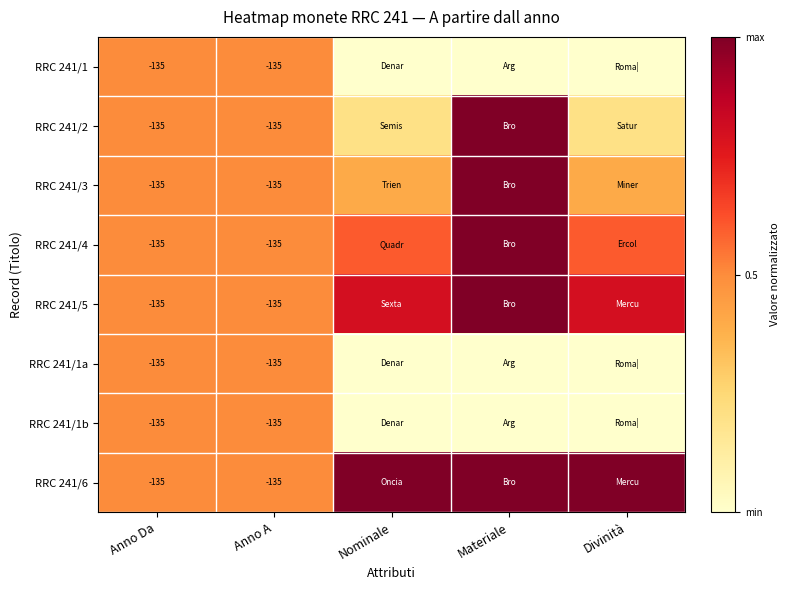

The RRC 241/1b series shows -241.7 at Anno Da. True or false?

False